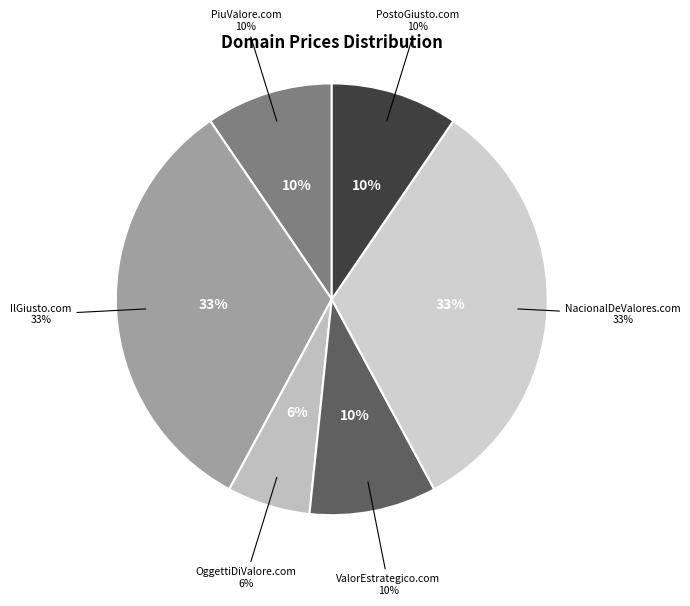

What is the smallest slice in the pie chart?

OggettiDiValore.com